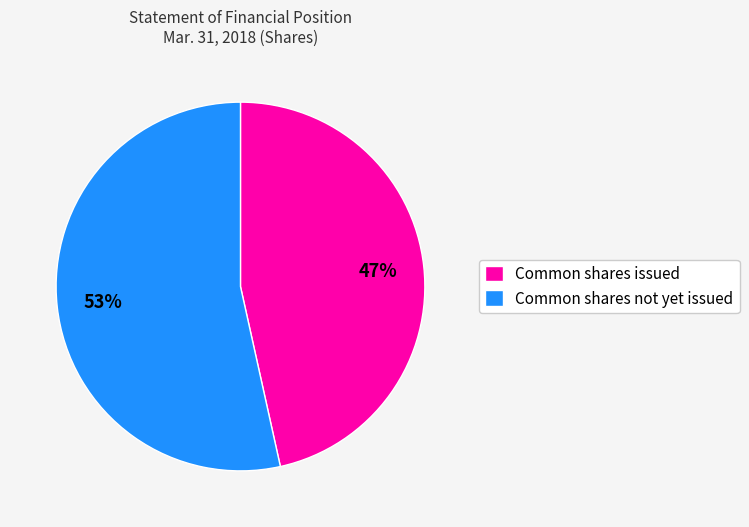

Is there a majority slice in this chart?

Yes